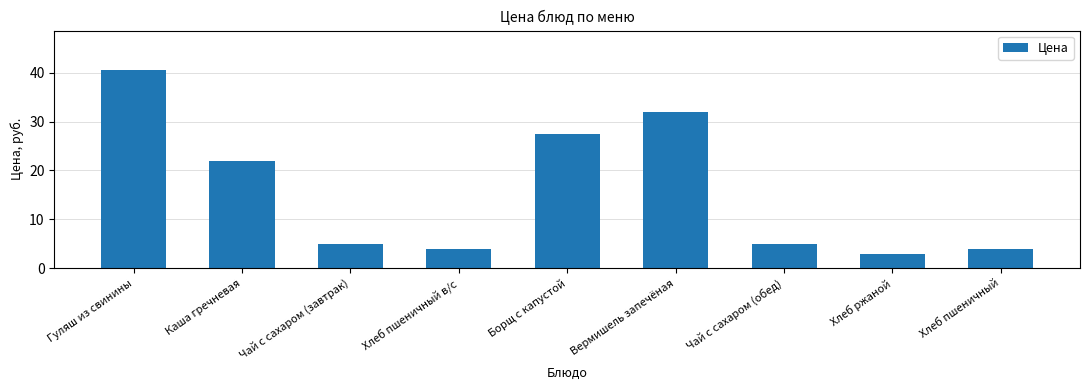

Reading left to right, list all the values displayed in this chart.

40.5	22.0	5.0	4.0	27.5	32.0	5.0	3.0	4.0